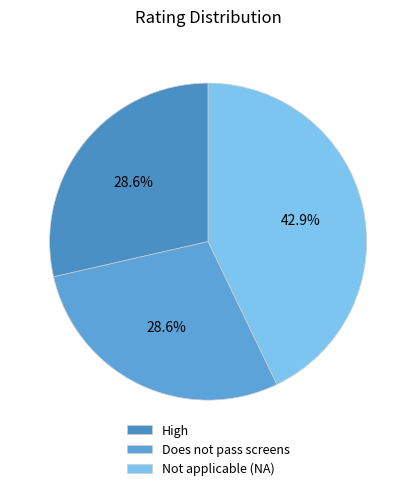

How many slices are in this pie chart?

3